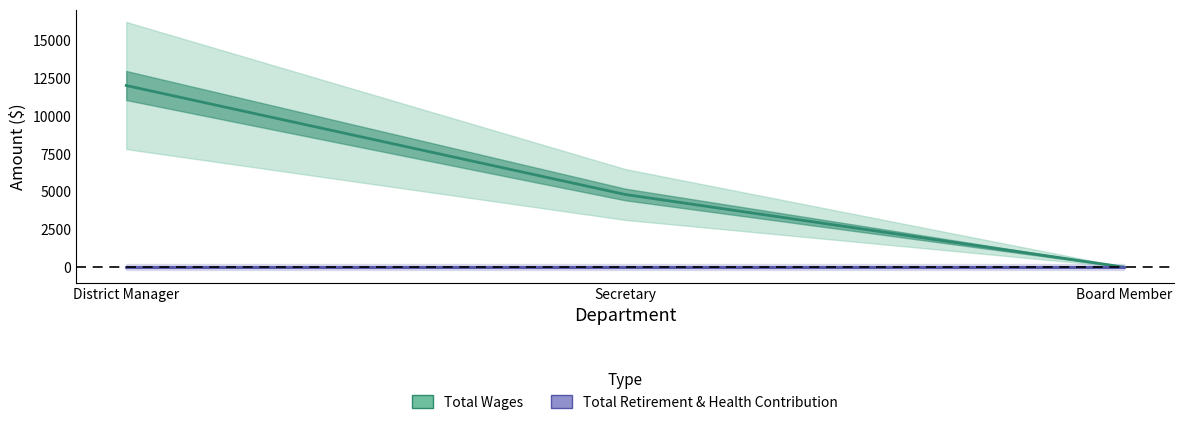

The value of Total Wages at Board Member is 0. True or false?

True